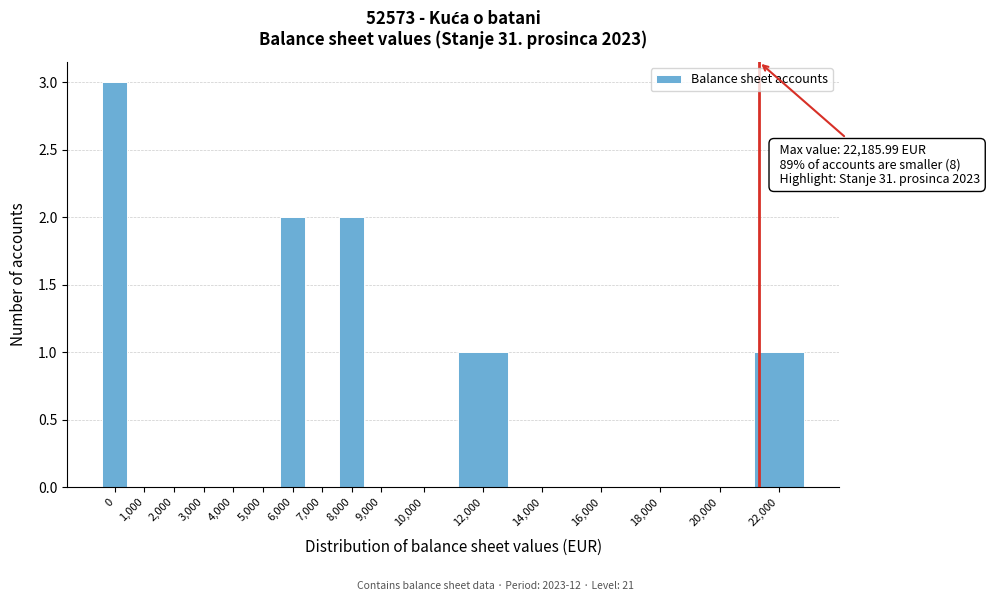

Reading right to left, what are all the values shown in this chart?

22,000=1	20,000=0	18,000=0	16,000=0	14,000=0	12,000=1	10,000=0	9,000=0	8,000=2	7,000=0	6,000=2	5,000=0	4,000=0	3,000=0	2,000=0	1,000=0	0=3